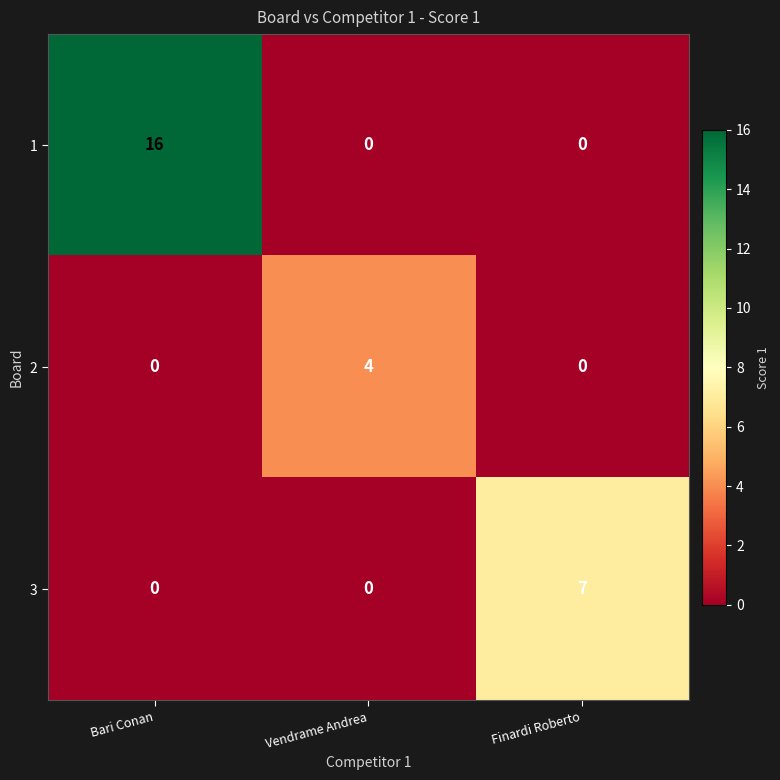

True or false: 1 has a value of 16 at Bari Conan.

True